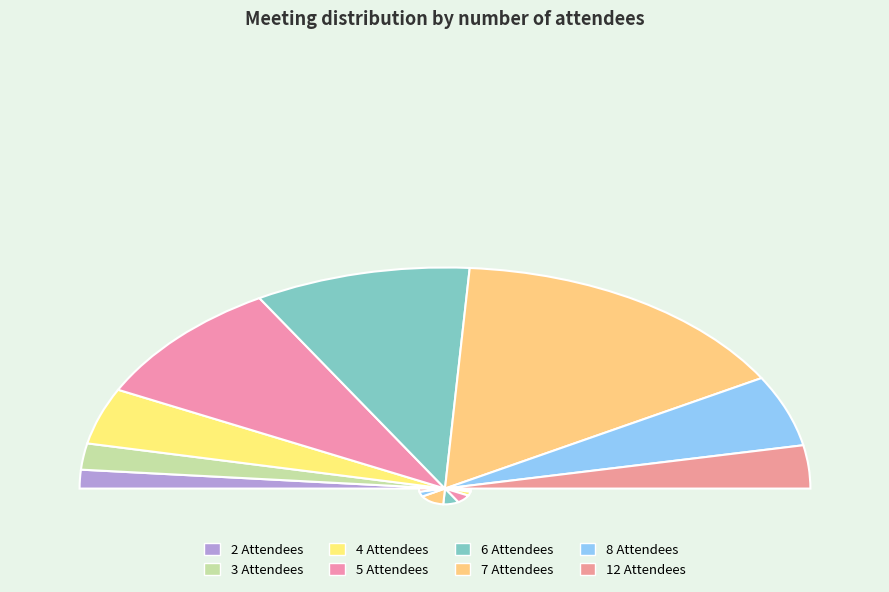

What is the change in value from 5 to 12?

-11.0